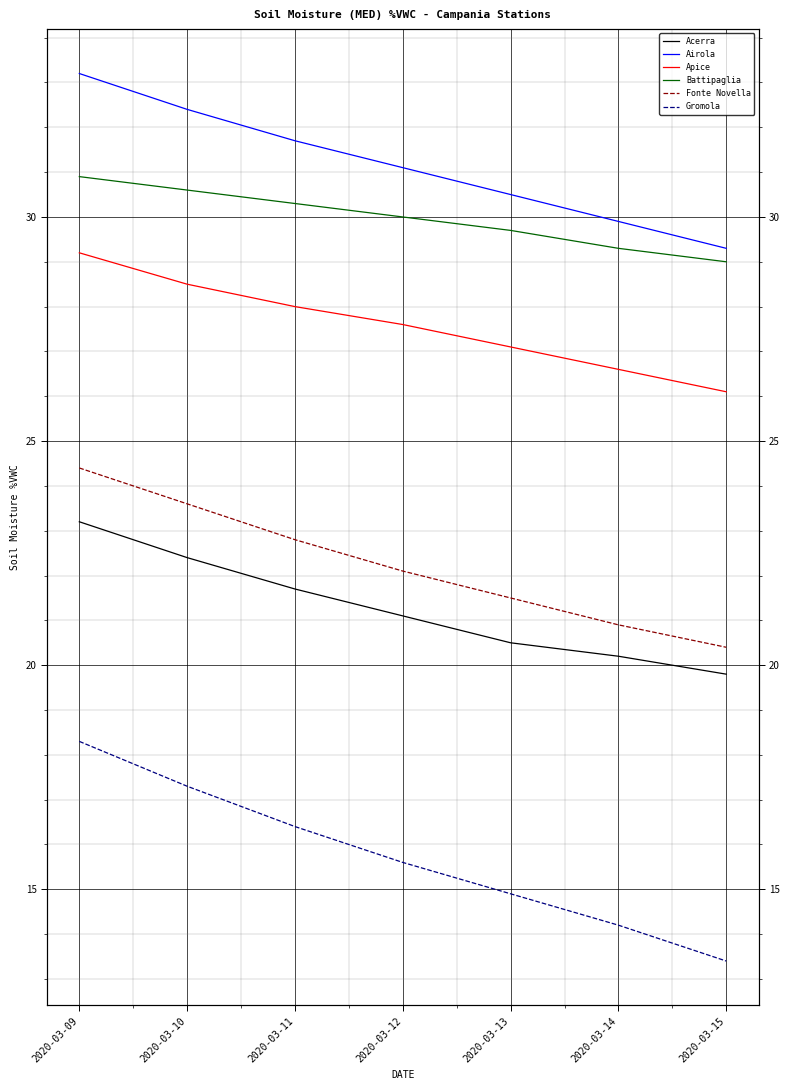

What value does the Gromola series have at 2020-03-15?

13.4